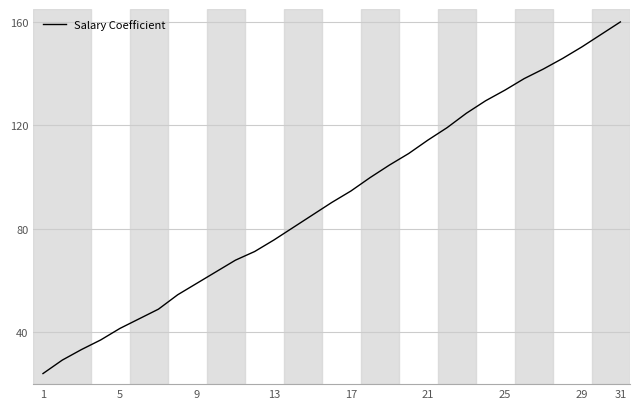

What is the greatest value displayed?

160.0